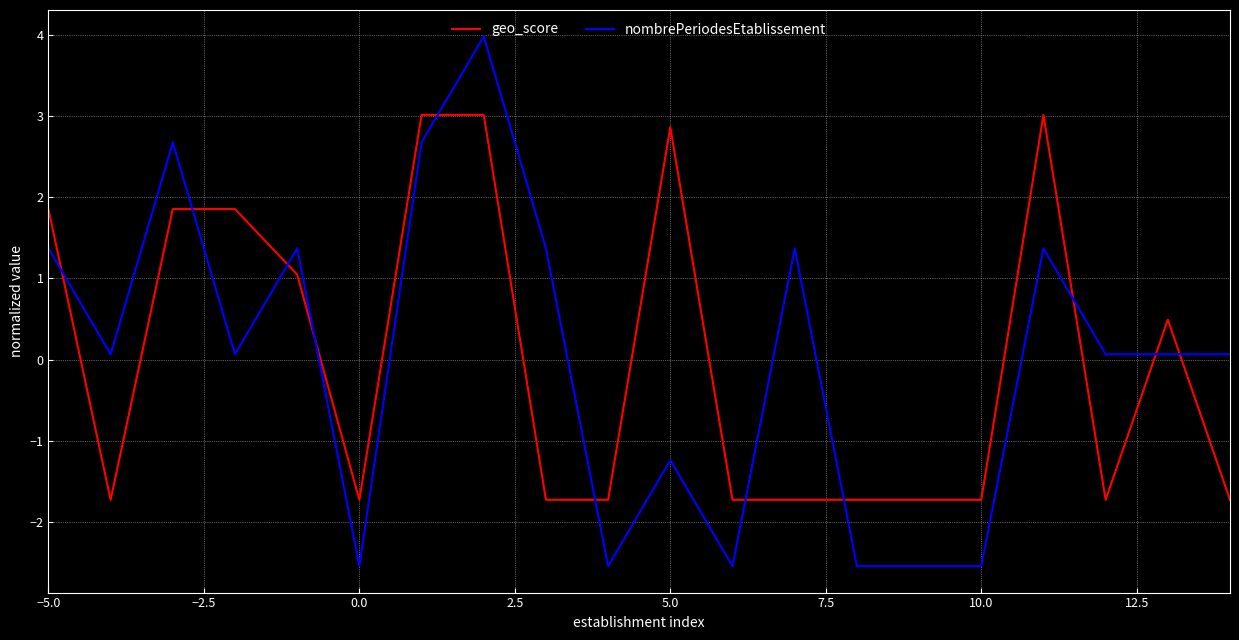

What is the difference between the maximum and minimum values in the nombrePeriodesEtablissement series?

6.5